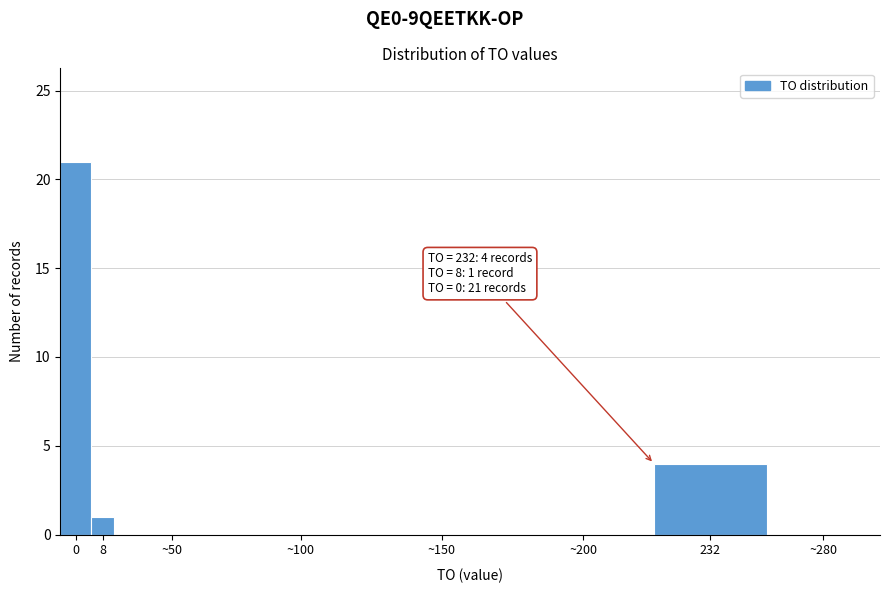

Reading right to left, what are all the values shown in this chart?

~280=0	232=4	~200=0	~150=0	~100=0	~50=0	8=1	0=21